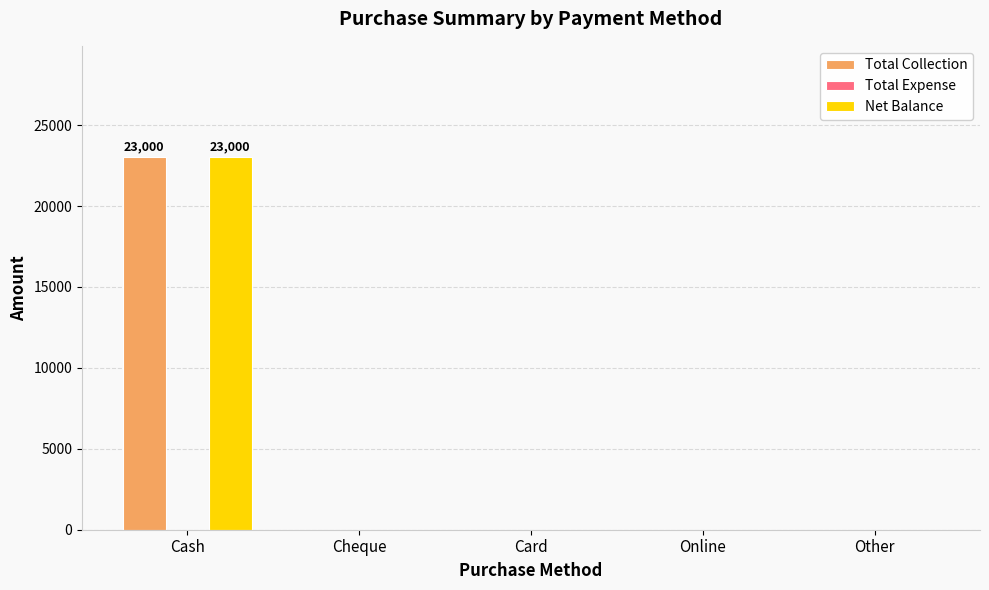

Which label corresponds to the largest value in the chart?

Cash